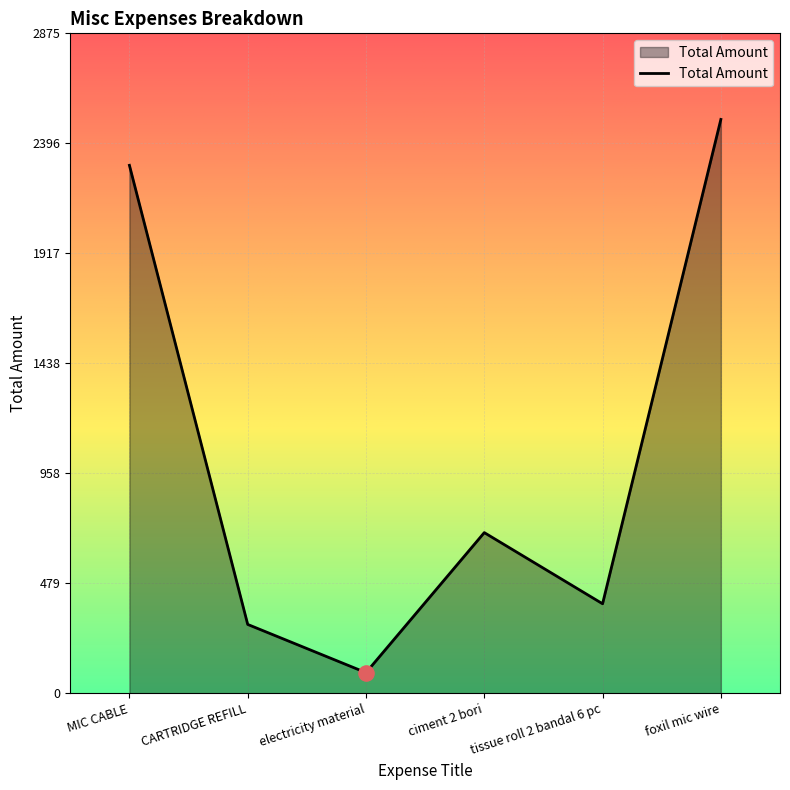

Which has a higher value, tissue roll 2 bandal 6 pc or foxil mic wire?

foxil mic wire